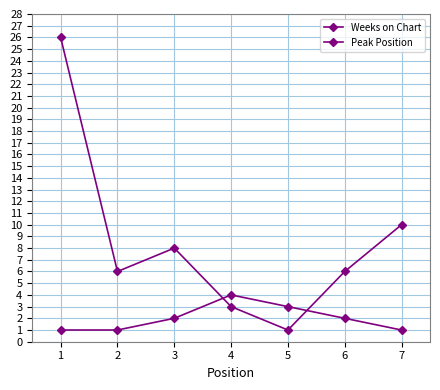

How many Peak Position values are between 1 and 3?

6